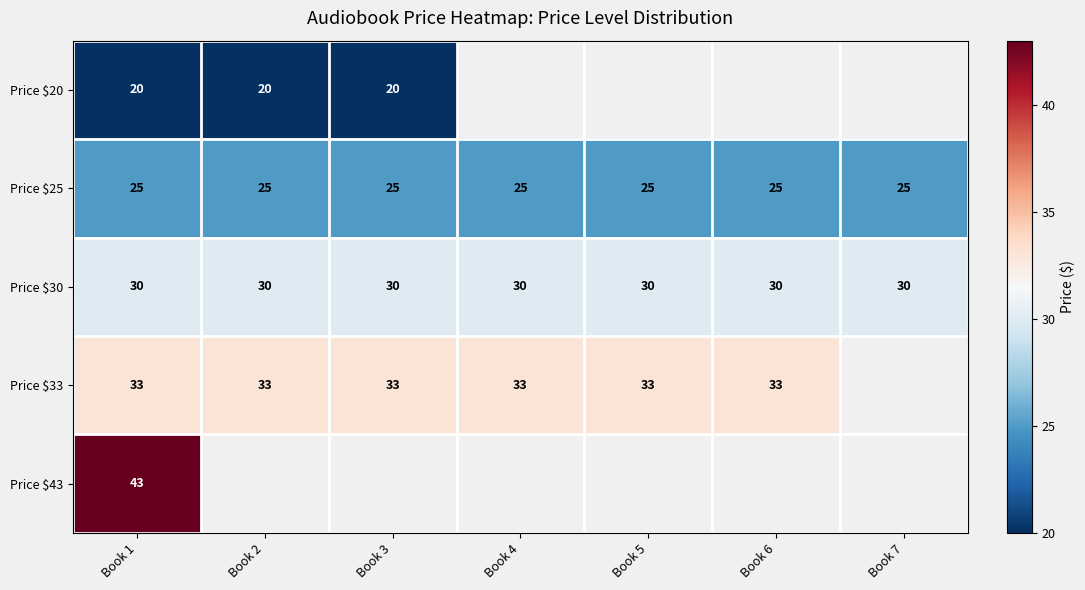

Count the number of data series in this chart.

5